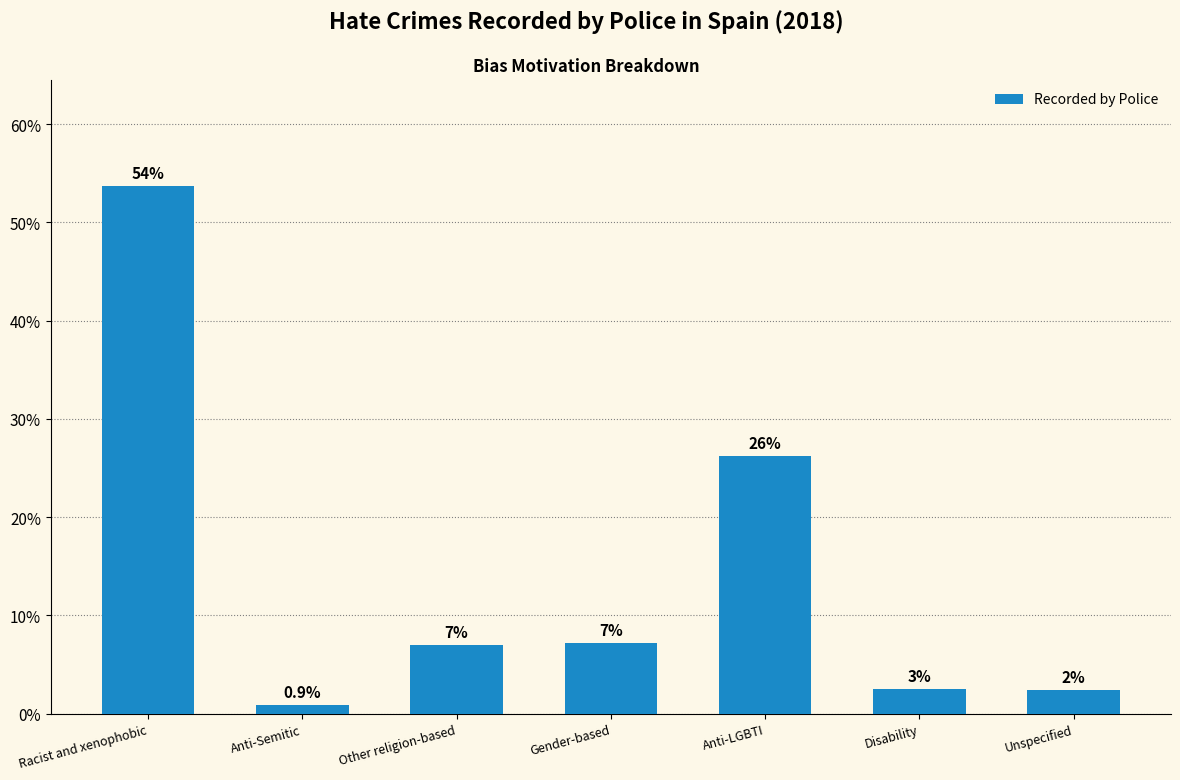

True or false: the data shows 7.2 at Gender-based.

True